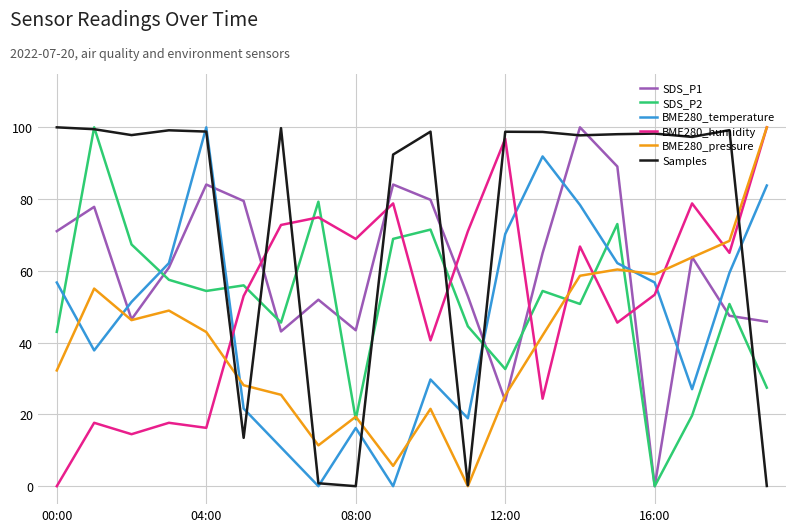

Which series has the largest total across all categories?

Samples